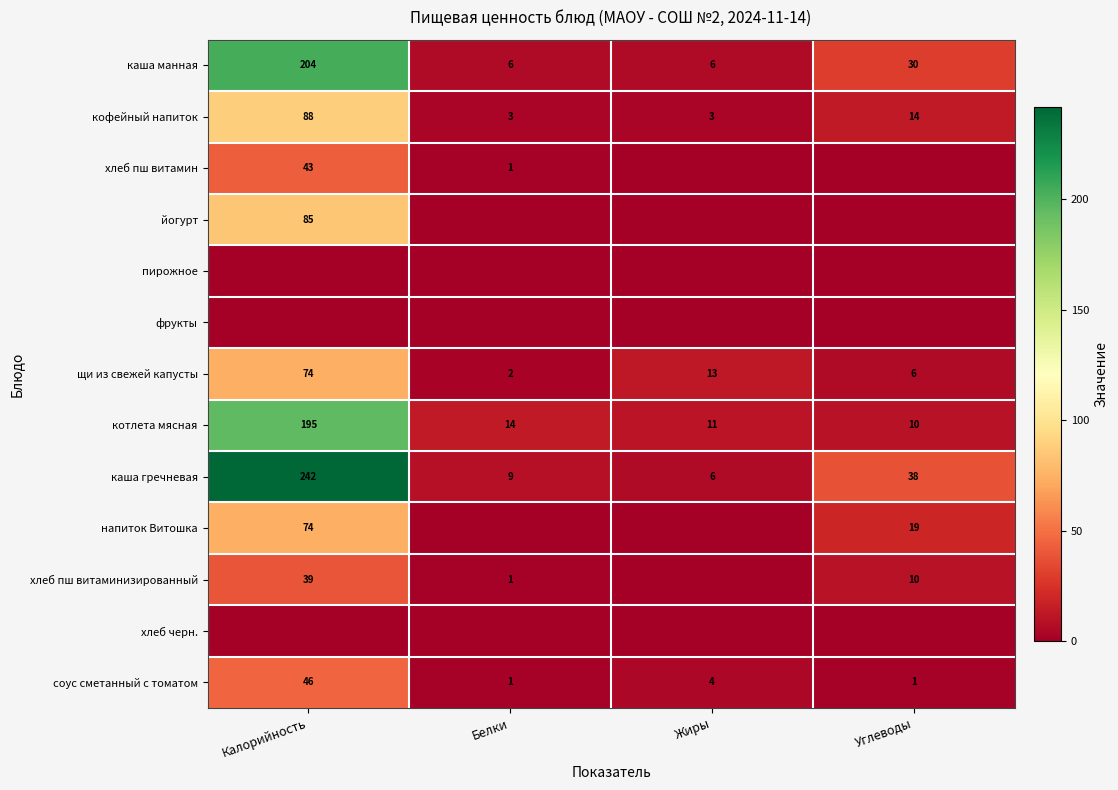

Where does the щи из свежей капусты series first go above 13?

Калорийность